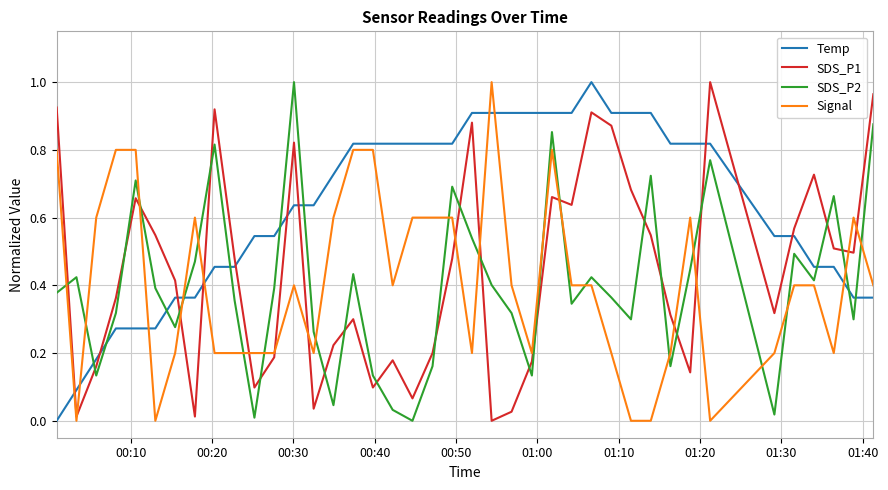

True or false: SDS_P1 and Temp intersect in this chart.

True